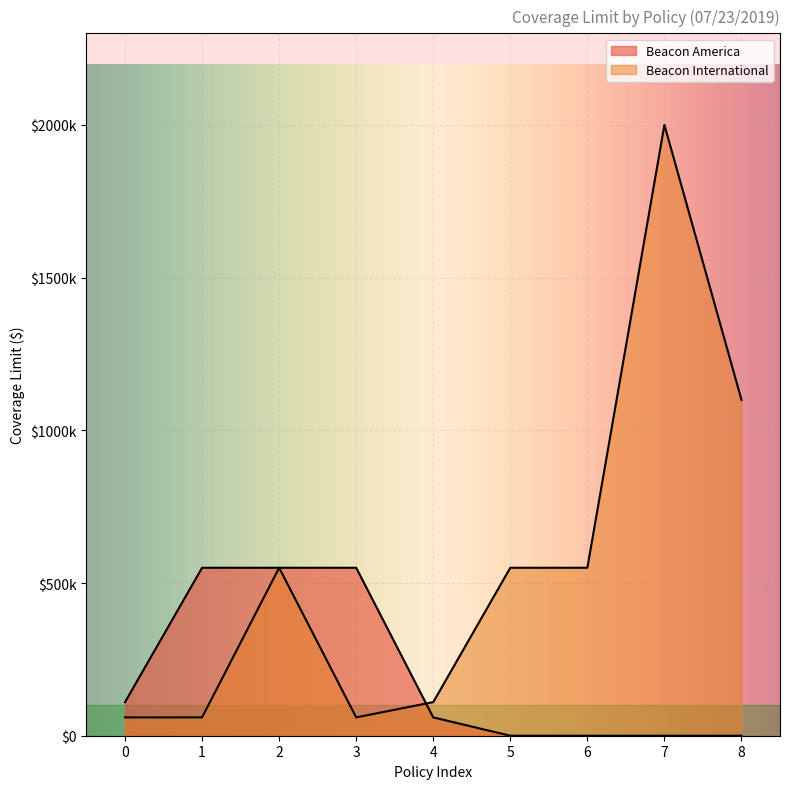

Between 1 and 8, which is larger?

8